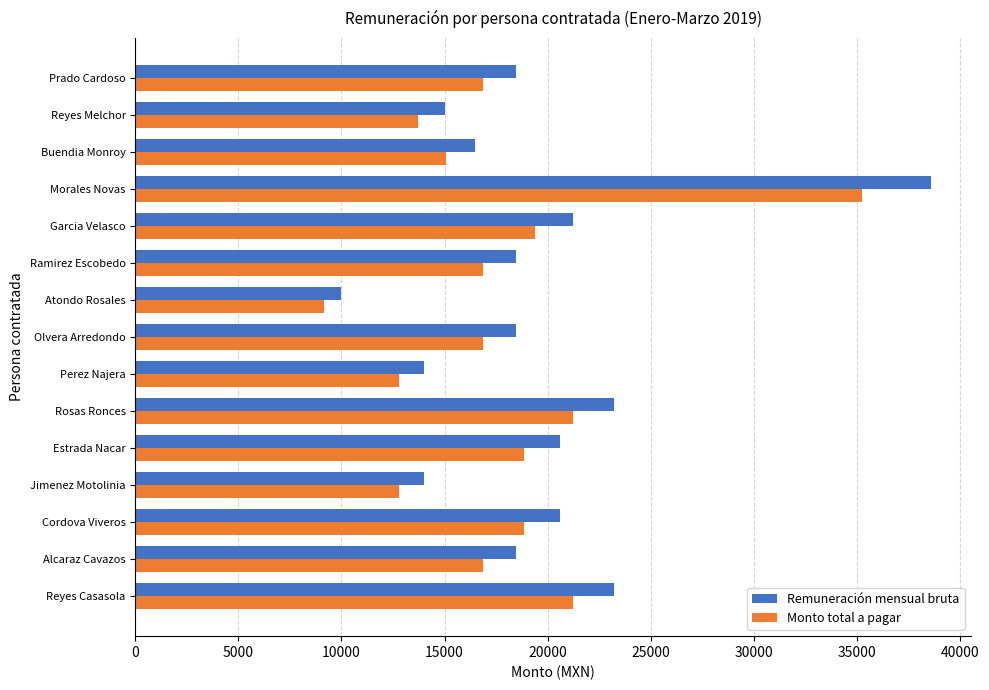

At how many categories does at least one series exceed 18921?

6